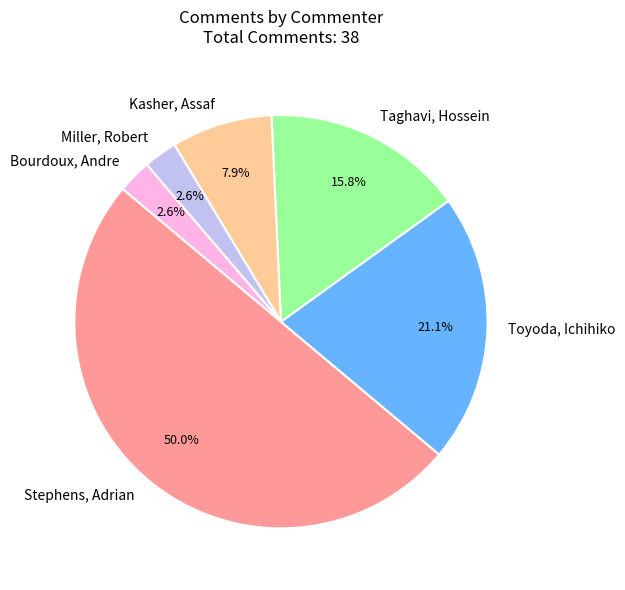

Does Taghavi, Hossein represent more than half of the total?

No